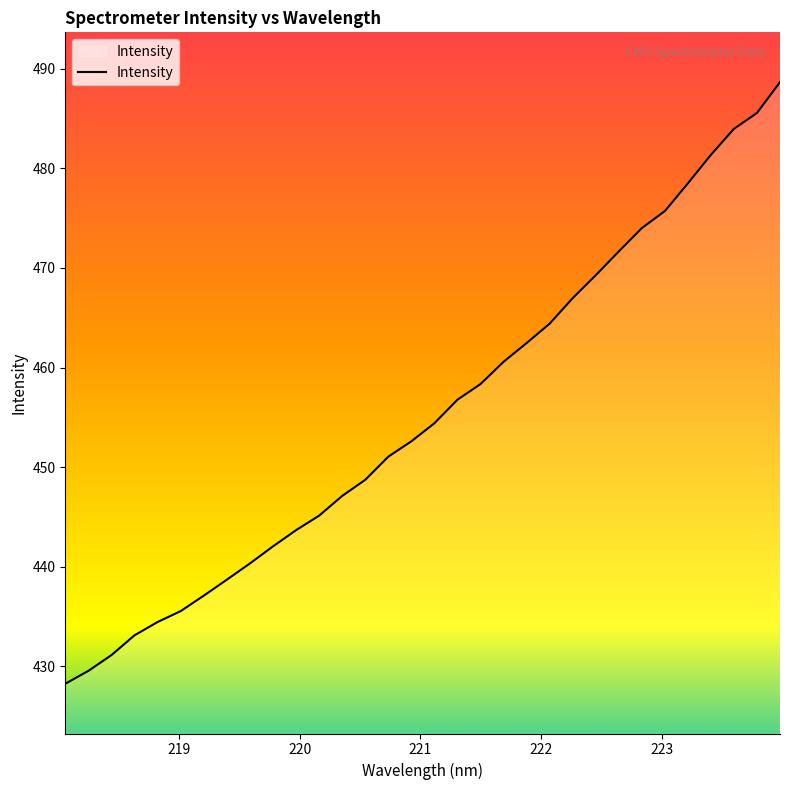

What is the maximum value shown in the chart?

488.7